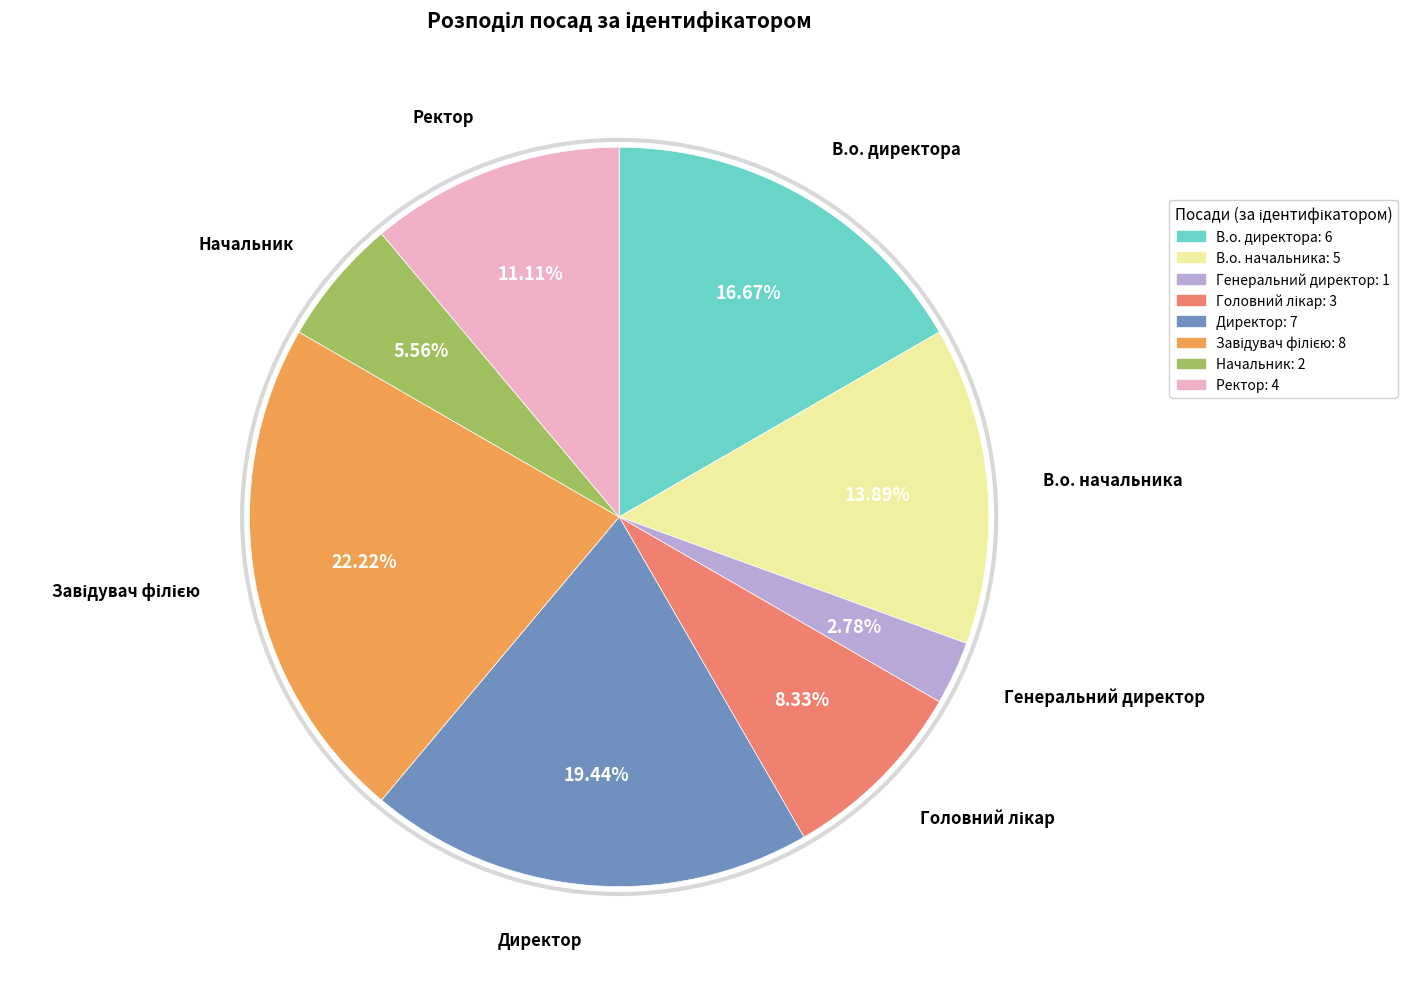

True or false: Начальник accounts for 6% of the total.

True